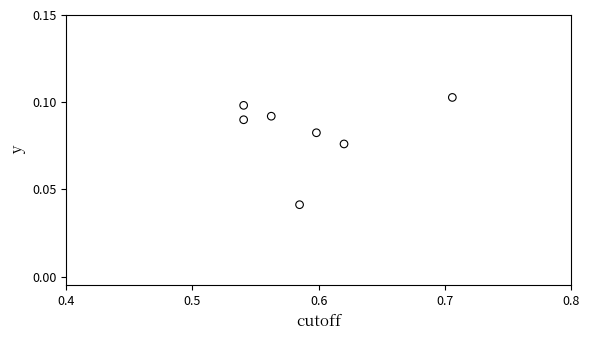

What is the average X value?

0.6